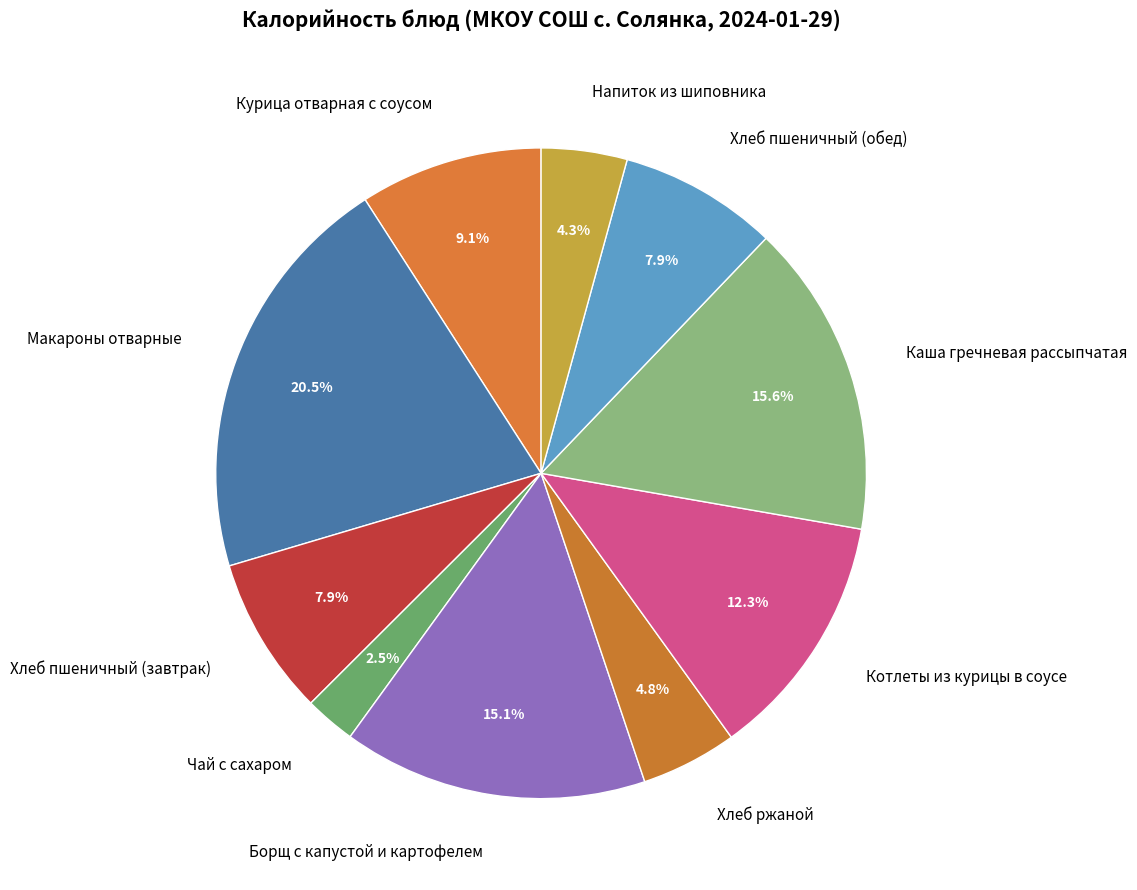

What percentage is the Каша гречневая рассыпчатая slice, to the nearest percent?

16%